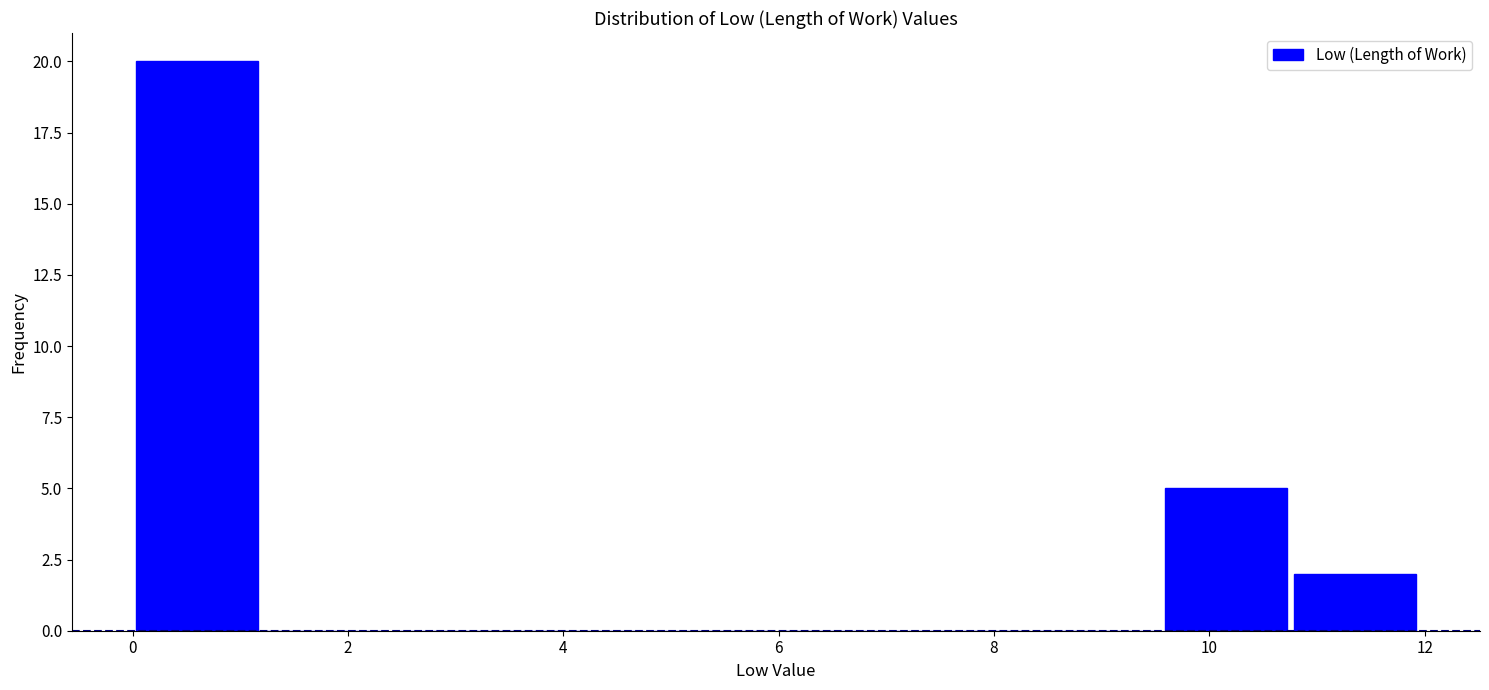

How tall is the bar that spans 9.6 to 10.8 on the x-axis? Neither the bar edges nor the heights are printed on the chart, so give them approximately, as read against the axes.

5